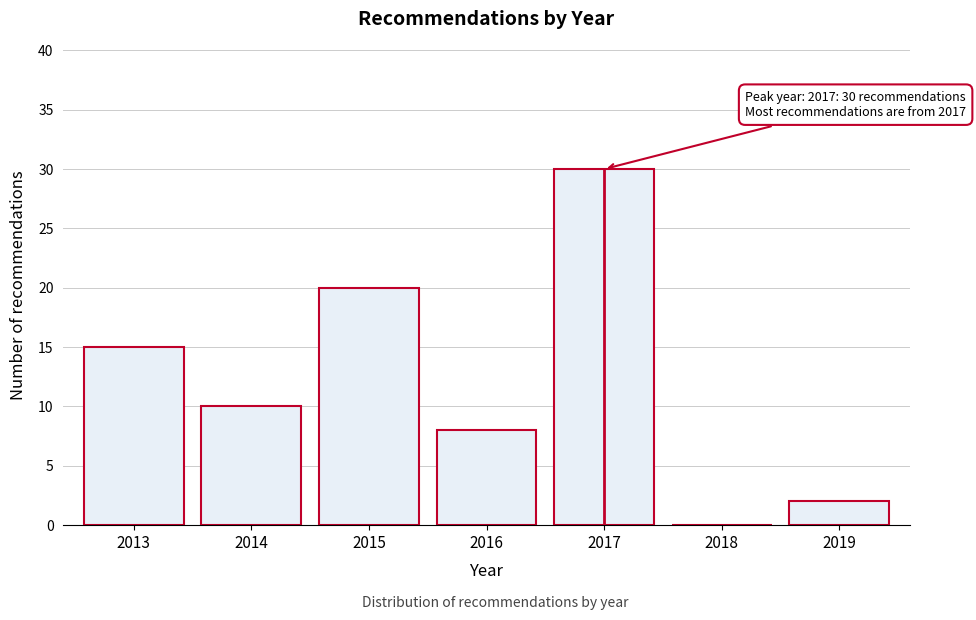

Reading left to right, what are all the values shown in this chart?

2013=15	2014=10	2015=20	2016=8	2017=30	2018=0	2019=2